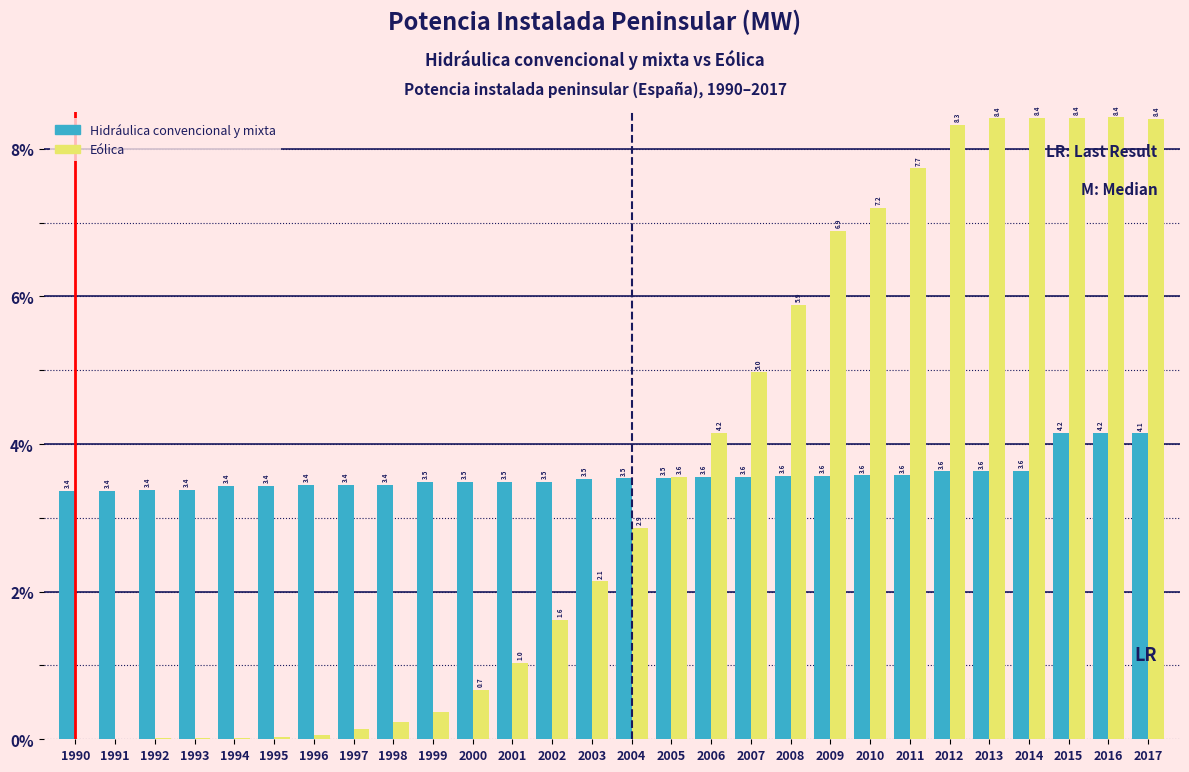

True or false: Eólica has a value of 5.9 at 2008.

True